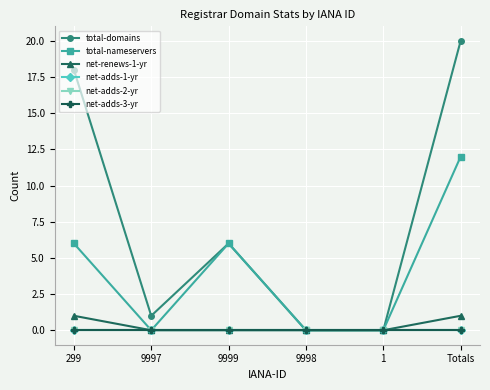

Does the chart have visible grid lines?

Yes